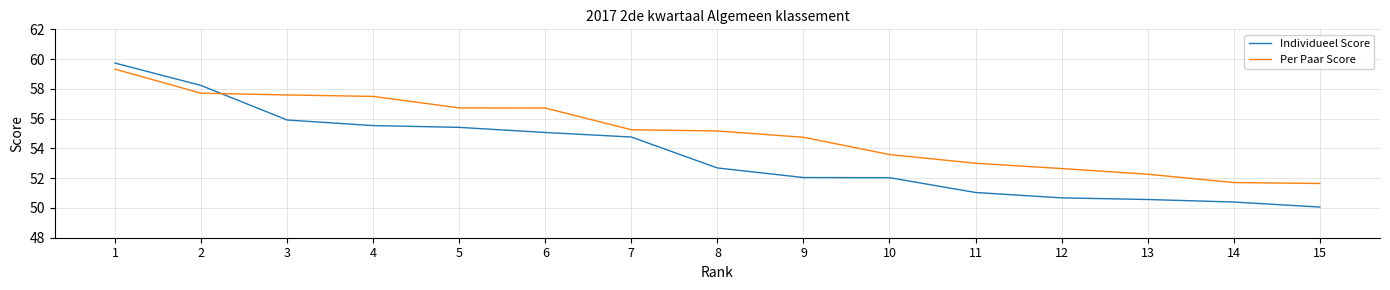

How many categories are shown in the chart?

15